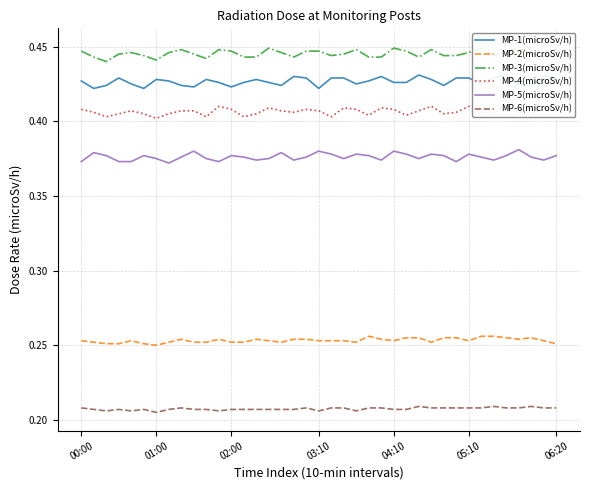

True or false: MP-6(microSv/h) and MP-2(microSv/h) cross at least once.

False